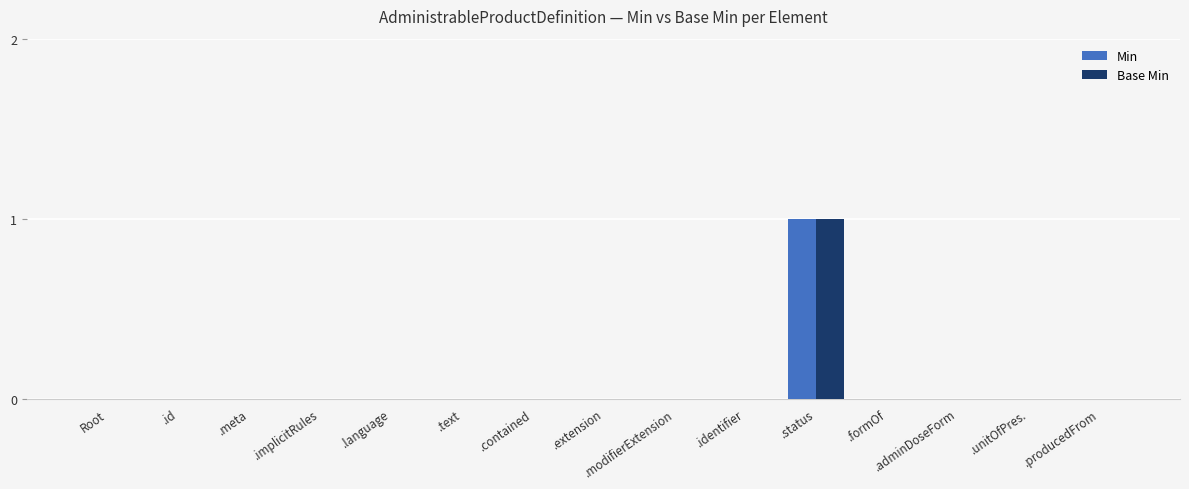

What are all the series names shown in the legend?

Min, Base Min